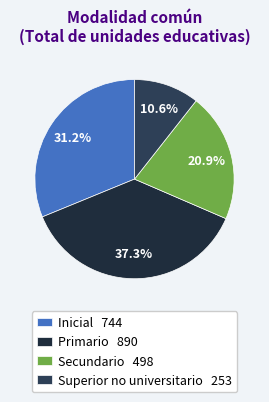

Count the number of slices in the pie.

4